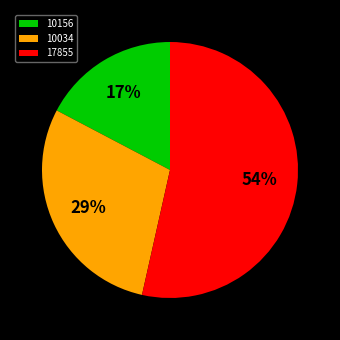

Count the number of slices in the pie.

3